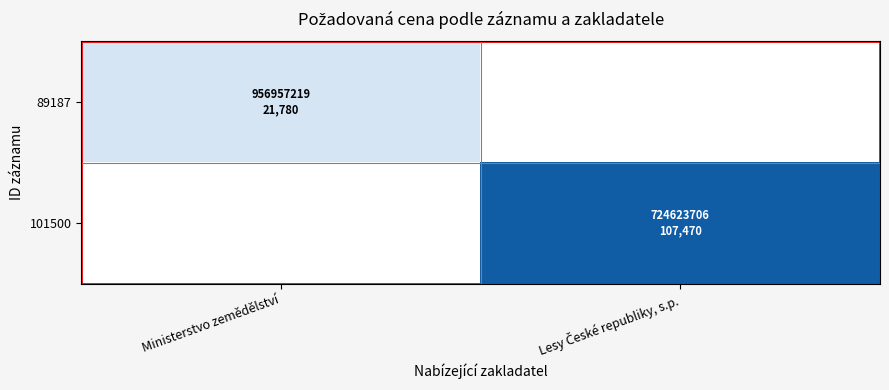

At which label does 89187 reach its minimum?

Ministerstvo zemědělství